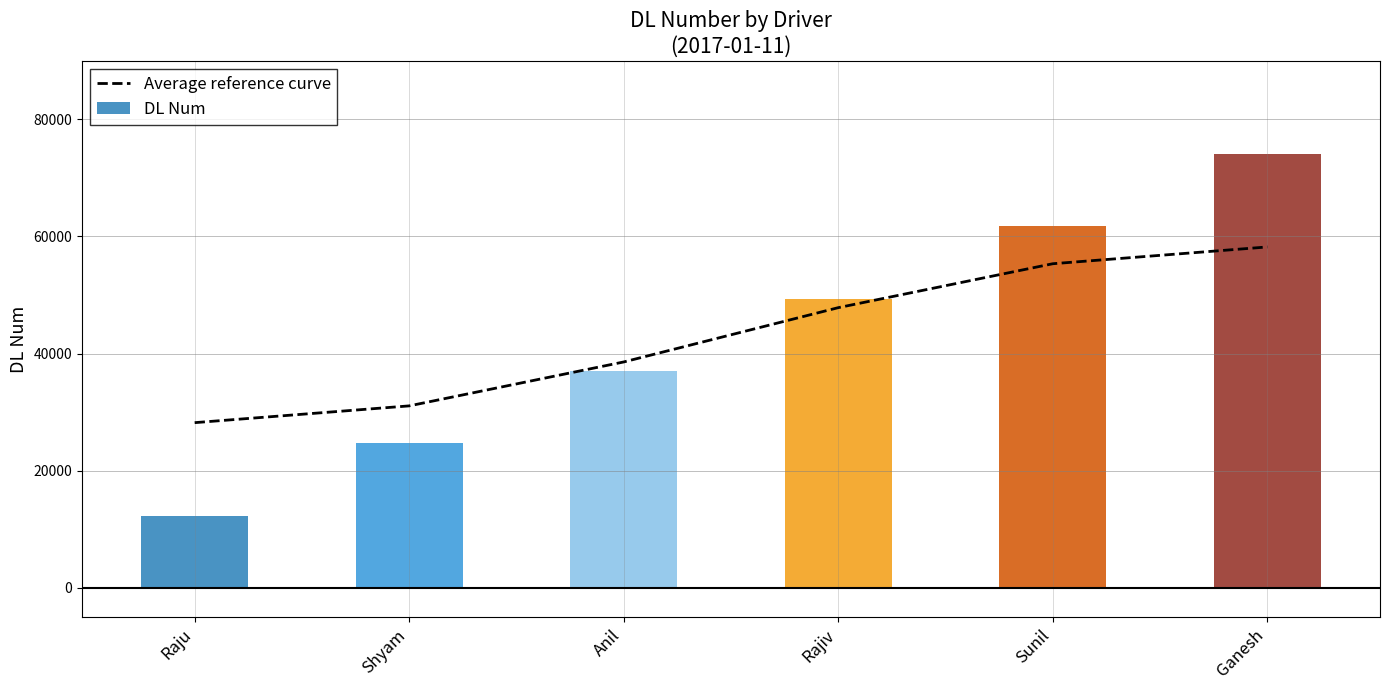

How many bars are there in total?

6